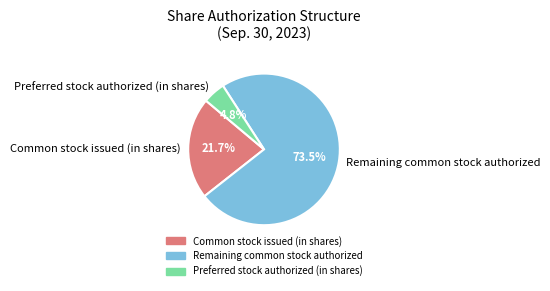

Rank the categories by value from highest to lowest.

Remaining common stock authorized, Common stock issued (in shares), Preferred stock authorized (in shares)